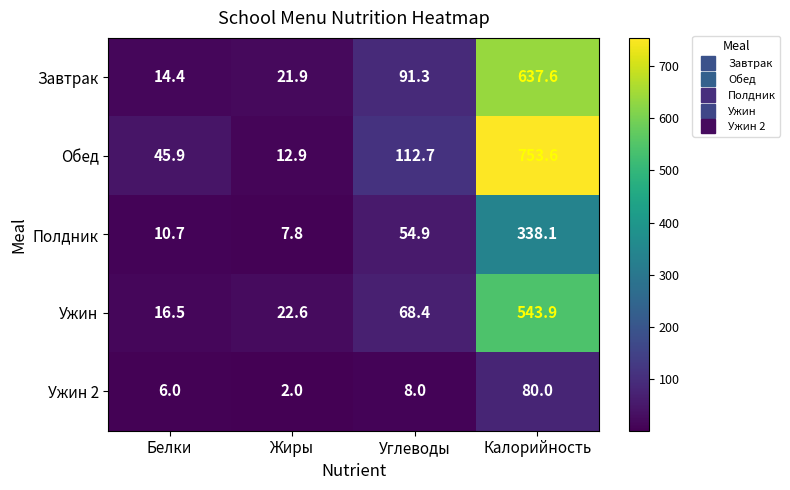

How many distinct data groups are displayed?

5